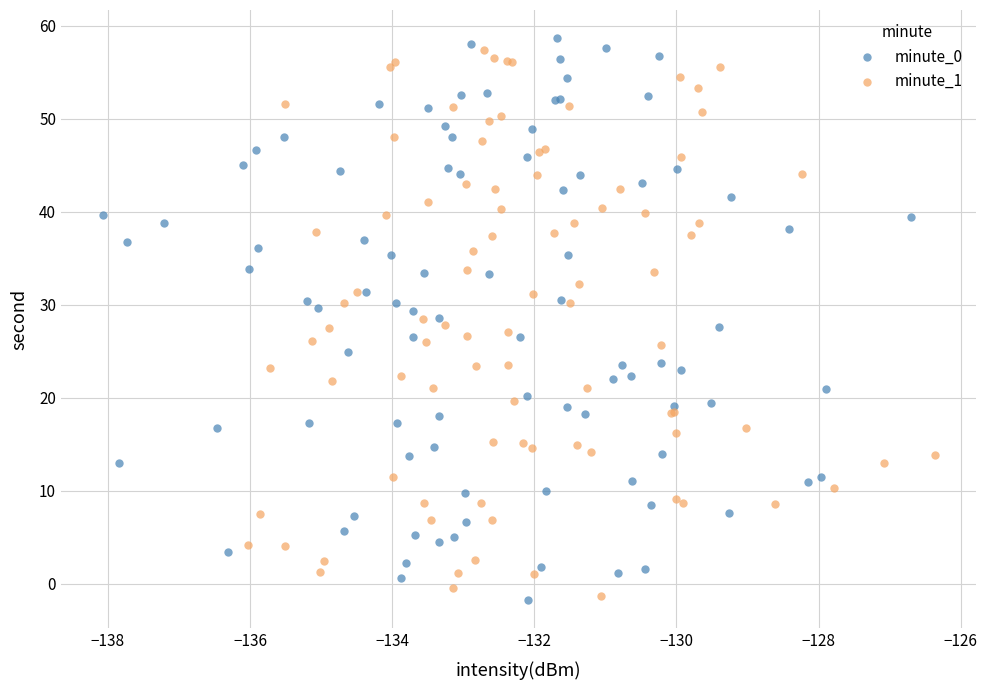

Which series has the largest Y range (max minus min)?

minute_0